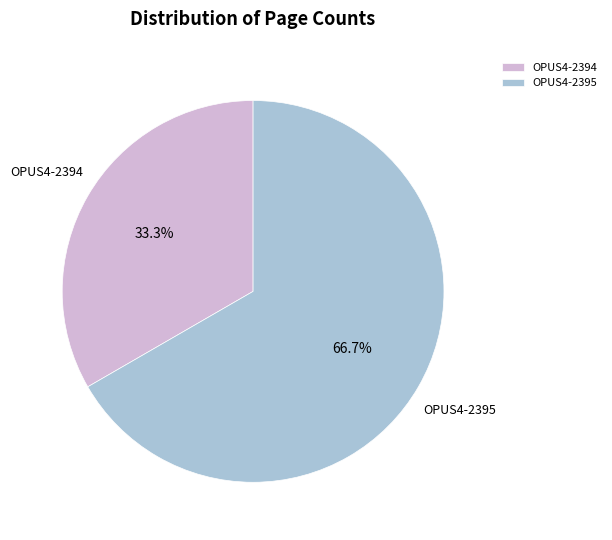

Which has a higher value, OPUS4-2394 or OPUS4-2395?

OPUS4-2395